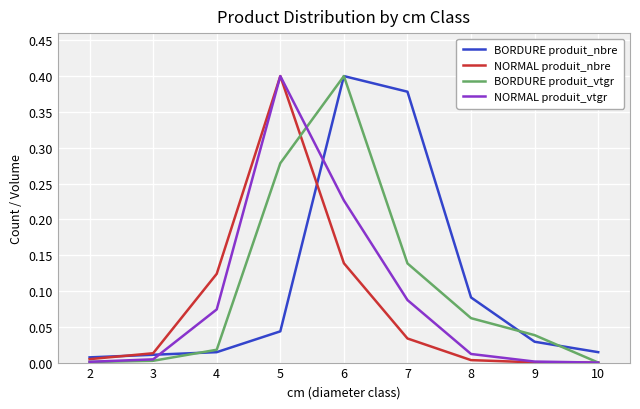

Between 4 and 9, which series saw the biggest shift?

NORMAL produit_nbre